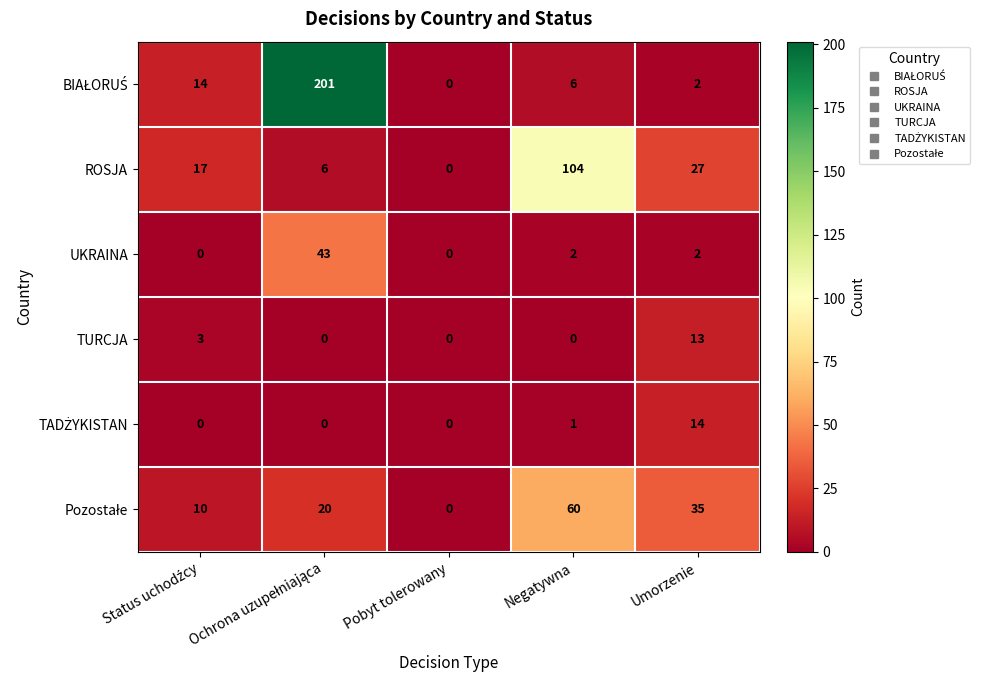

Is it true that UKRAINA equals 3 at Umorzenie?

False